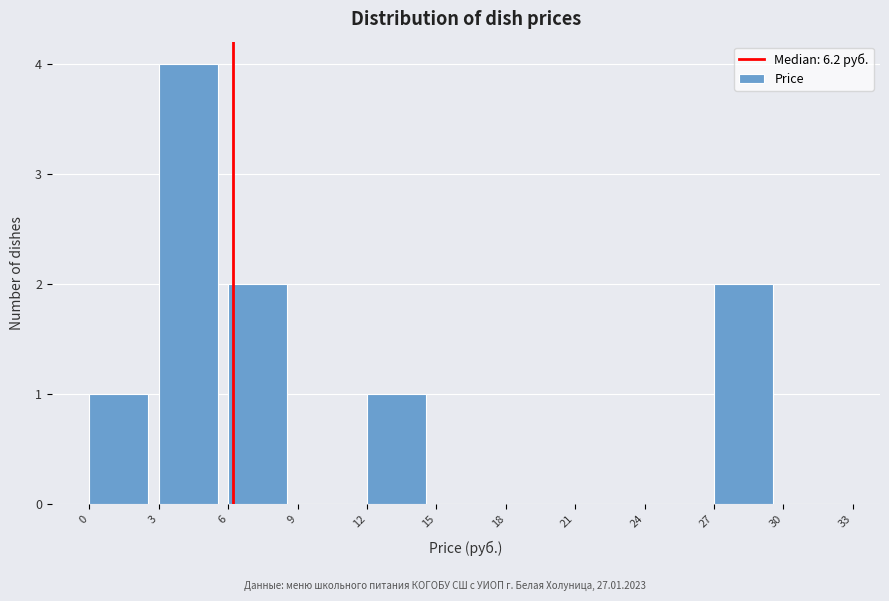

Which range on the x-axis has the tallest bar?

3 to 6